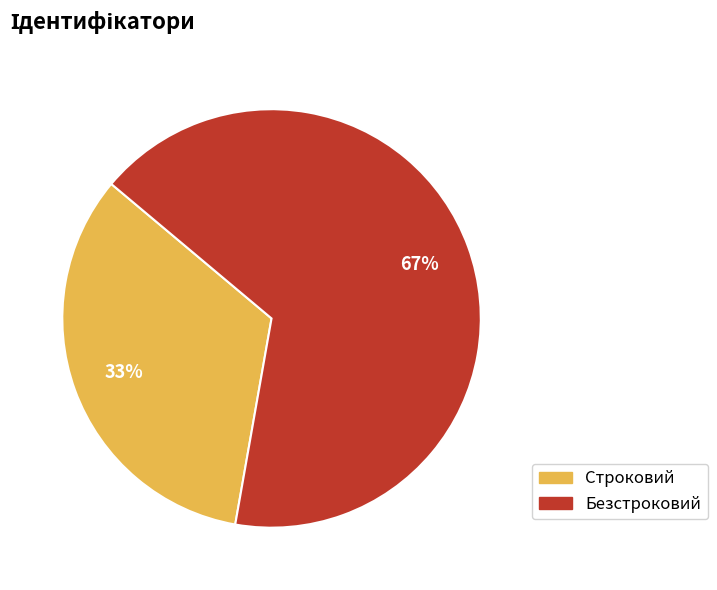

True or false: Строковий accounts for 44% of the total.

False